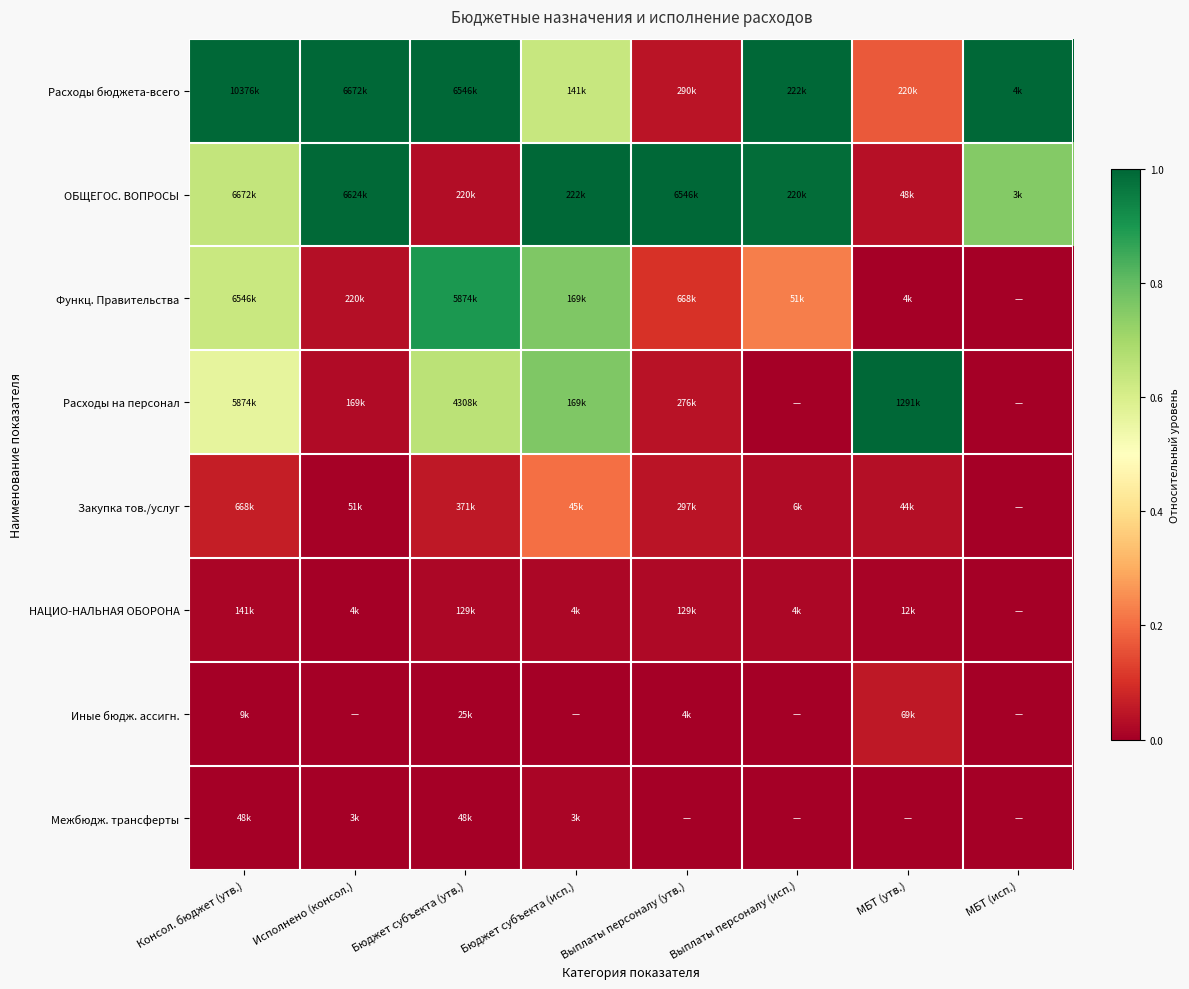

Reading left to right, transcribe all the data shown in this chart.

Расходы бюджета-всего: Консол. бюджет (утв.)=1.0	Исполнено (консол.)=1.0	Бюджет субъекта (утв.)=1.0	Бюджет субъекта (исп.)=0.6	Выплаты персоналу (утв.)=0.0	Выплаты персоналу (исп.)=1.0	МБТ (утв.)=0.2	МБТ (исп.)=1.0
ОБЩЕГОС. ВОПРОСЫ: Консол. бюджет (утв.)=0.6	Исполнено (консол.)=1.0	Бюджет субъекта (утв.)=0.0	Бюджет субъекта (исп.)=1.0	Выплаты персоналу (утв.)=1.0	Выплаты персоналу (исп.)=1.0	МБТ (утв.)=0.0	МБТ (исп.)=0.8
Функц. Правительства: Консол. бюджет (утв.)=0.6	Исполнено (консол.)=0.0	Бюджет субъекта (утв.)=0.9	Бюджет субъекта (исп.)=0.8	Выплаты персоналу (утв.)=0.1	Выплаты персоналу (исп.)=0.2	МБТ (утв.)=0.0	МБТ (исп.)=0.0
Расходы на персонал: Консол. бюджет (утв.)=0.6	Исполнено (консол.)=0.0	Бюджет субъекта (утв.)=0.7	Бюджет субъекта (исп.)=0.8	Выплаты персоналу (утв.)=0.0	Выплаты персоналу (исп.)=0.0	МБТ (утв.)=1.0	МБТ (исп.)=0.0
Закупка тов./услуг: Консол. бюджет (утв.)=0.1	Исполнено (консол.)=0.0	Бюджет субъекта (утв.)=0.1	Бюджет субъекта (исп.)=0.2	Выплаты персоналу (утв.)=0.0	Выплаты персоналу (исп.)=0.0	МБТ (утв.)=0.0	МБТ (исп.)=0.0
НАЦИО-НАЛЬНАЯ ОБОРОНА: Консол. бюджет (утв.)=0.0	Исполнено (консол.)=0.0	Бюджет субъекта (утв.)=0.0	Бюджет субъекта (исп.)=0.0	Выплаты персоналу (утв.)=0.0	Выплаты персоналу (исп.)=0.0	МБТ (утв.)=0.0	МБТ (исп.)=0.0
Иные бюдж. ассигн.: Консол. бюджет (утв.)=0.0	Исполнено (консол.)=0.0	Бюджет субъекта (утв.)=0.0	Бюджет субъекта (исп.)=0.0	Выплаты персоналу (утв.)=0.0	Выплаты персоналу (исп.)=0.0	МБТ (утв.)=0.1	МБТ (исп.)=0.0
Межбюдж. трансферты: Консол. бюджет (утв.)=0.0	Исполнено (консол.)=0.0	Бюджет субъекта (утв.)=0.0	Бюджет субъекта (исп.)=0.0	Выплаты персоналу (утв.)=0.0	Выплаты персоналу (исп.)=0.0	МБТ (утв.)=0.0	МБТ (исп.)=0.0